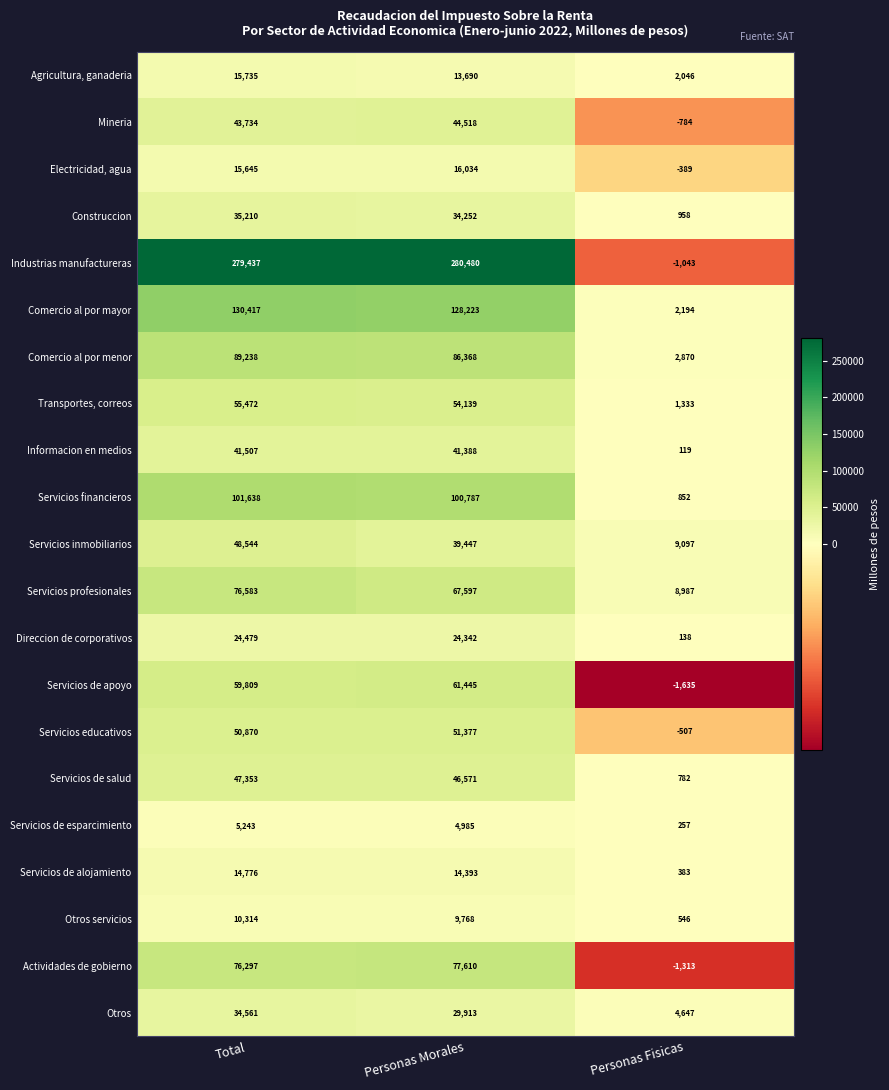

At which category does the chart reach its peak across all series?

Personas Morales